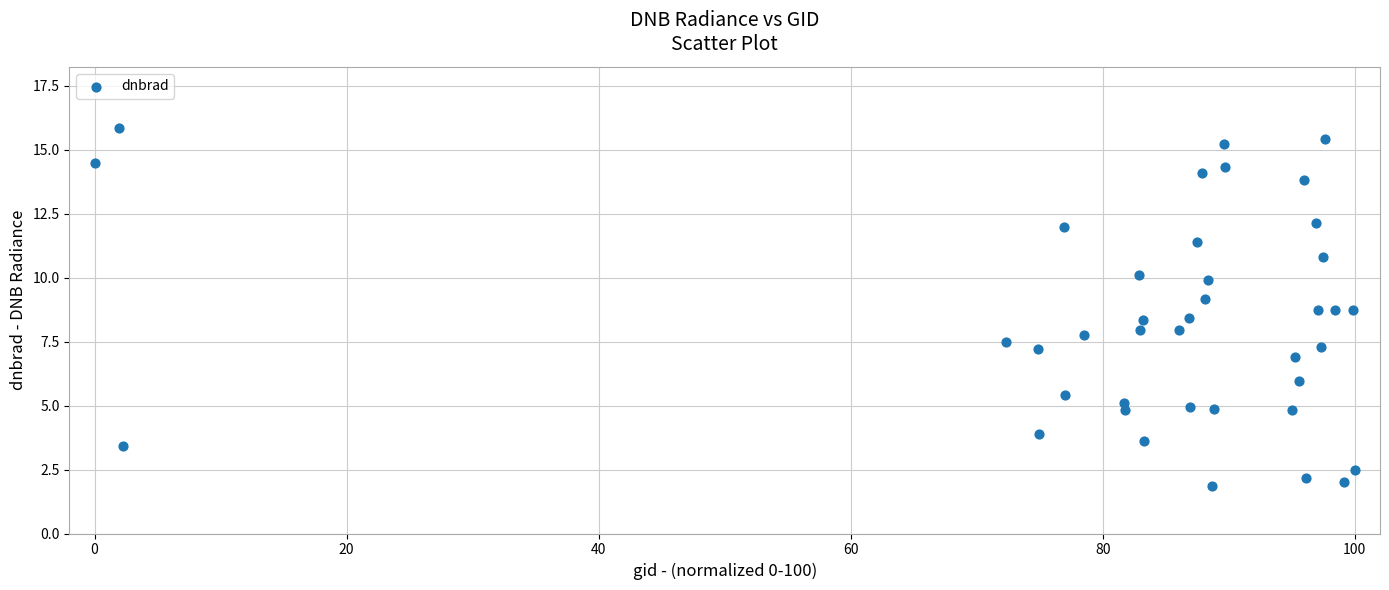

What is the range of Y values (max minus min)?

14.0